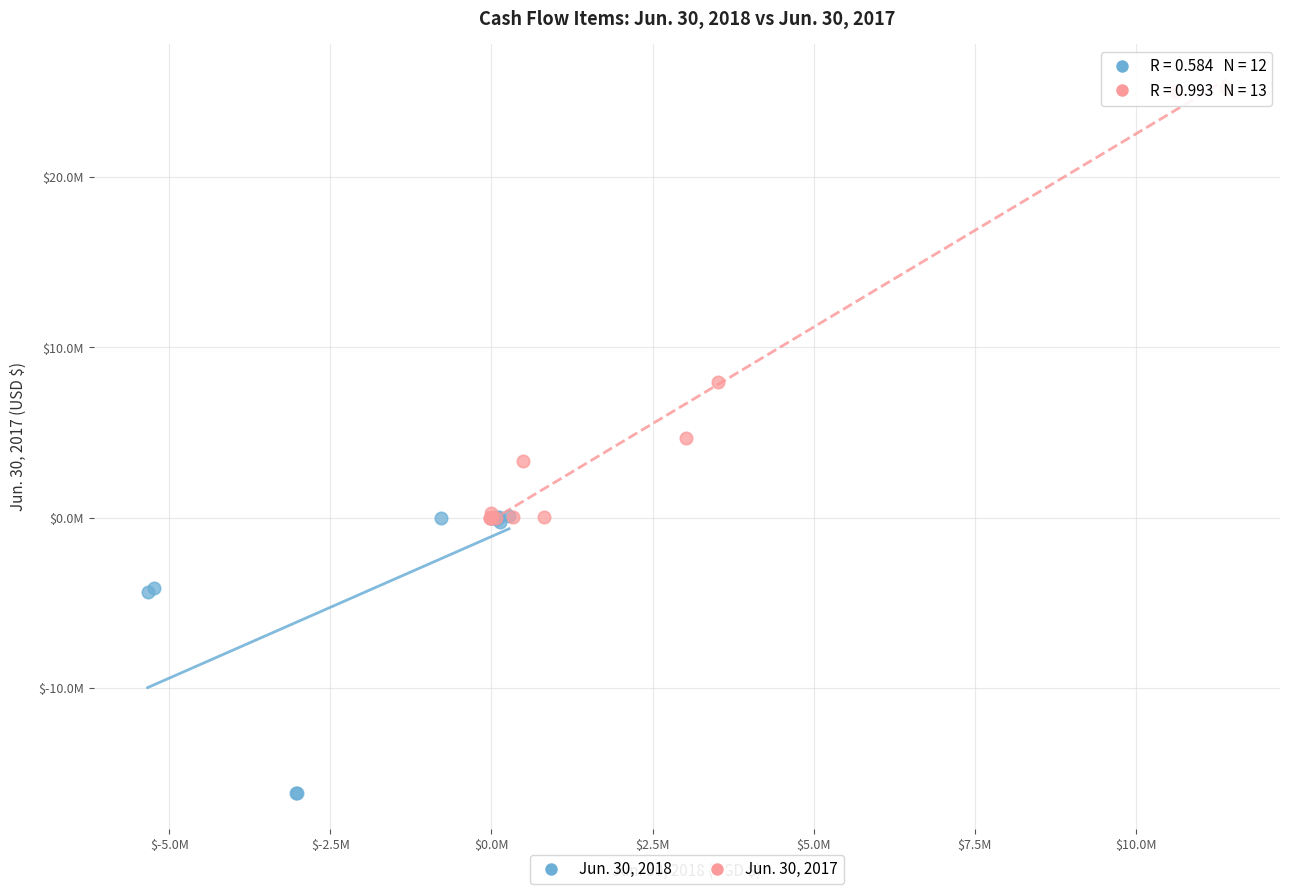

What are all the series names shown in the legend?

Jun. 30, 2018, Jun. 30, 2017